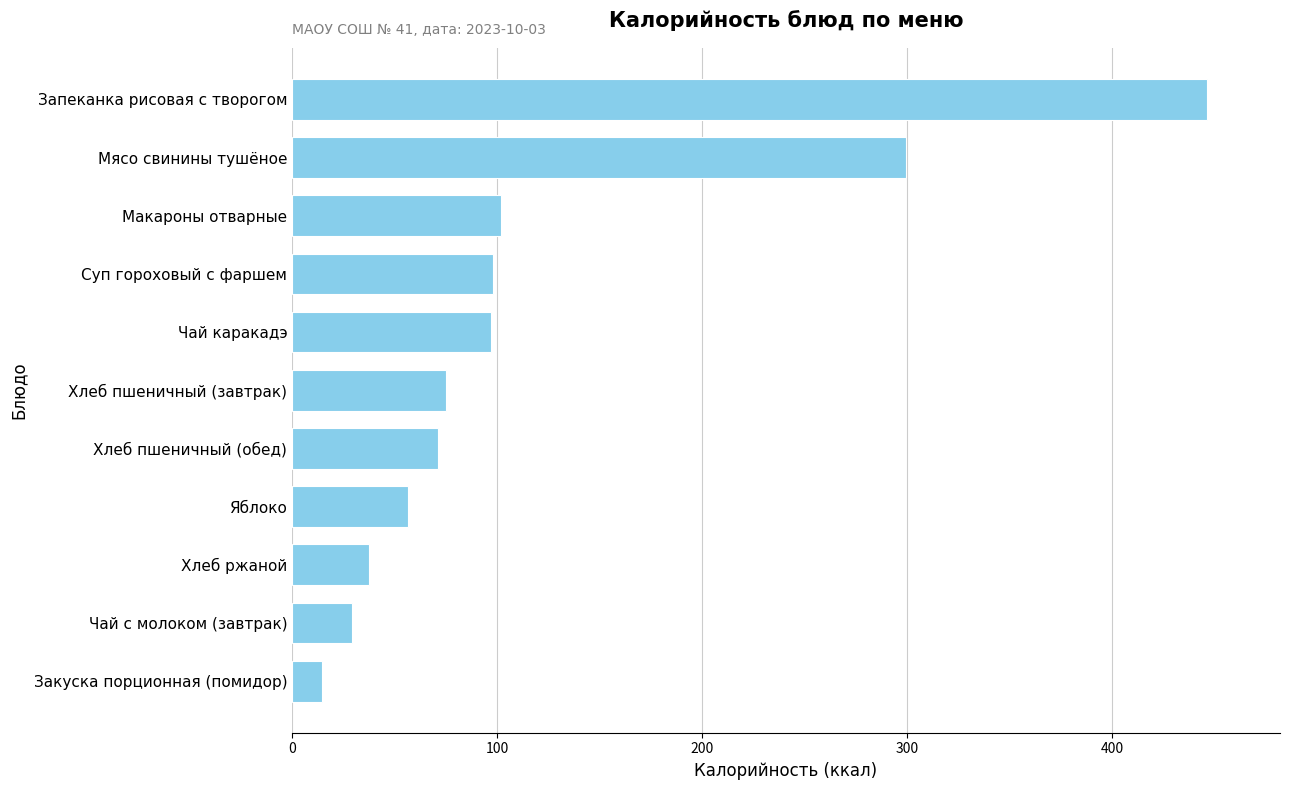

What is the label of the 2nd bar from the bottom?

Чай с молоком (завтрак)